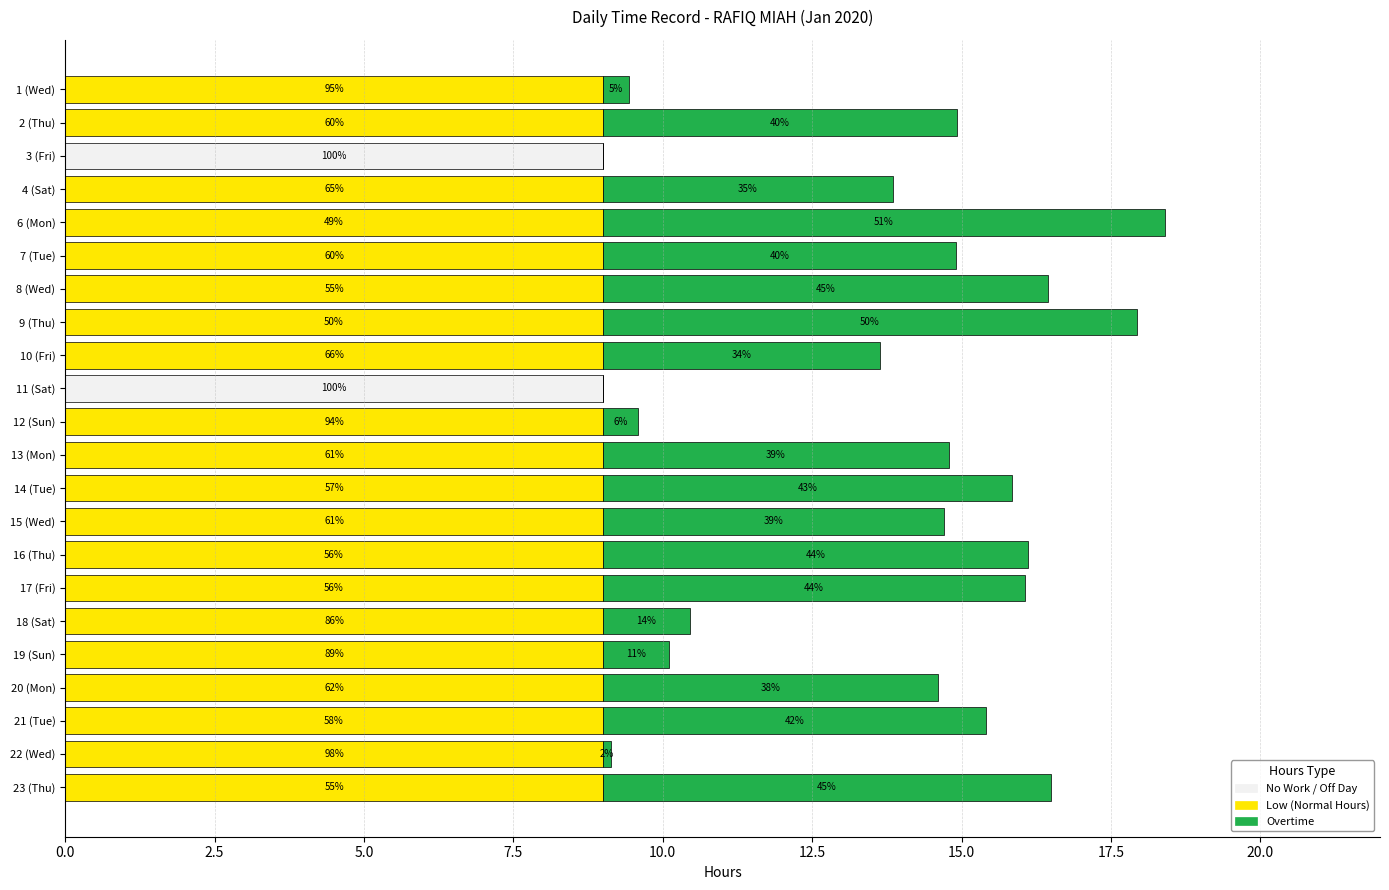

At how many categories does at least one series exceed 5?

22